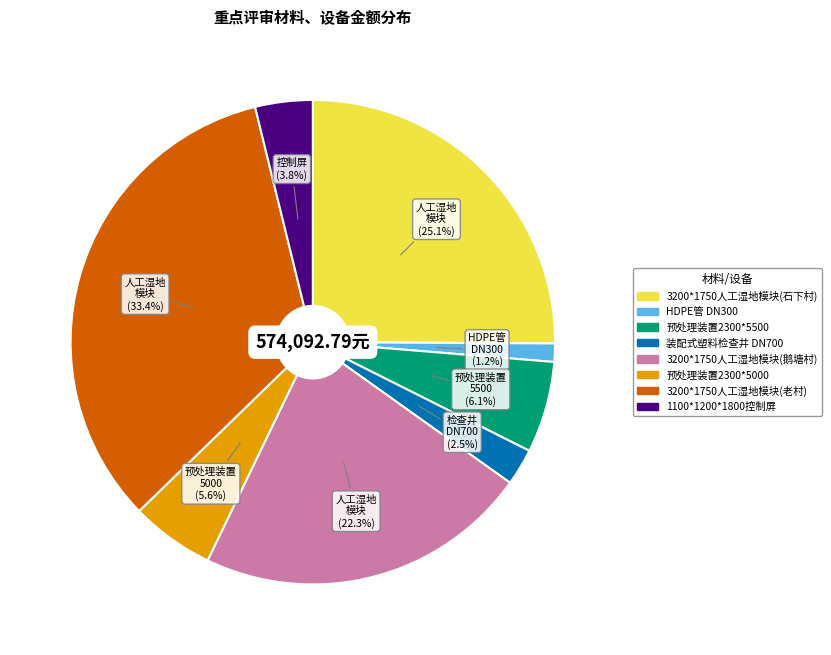

Rank the categories by value from lowest to highest.

HDPE管 DN300, 装配式塑料检查井 DN700, 1100*1200*1800控制屏, 预处理装置2300*5000, 预处理装置2300*5500, 3200*1750人工湿地模块(鹅塘村), 3200*1750人工湿地模块(石下村), 3200*1750人工湿地模块(老村)